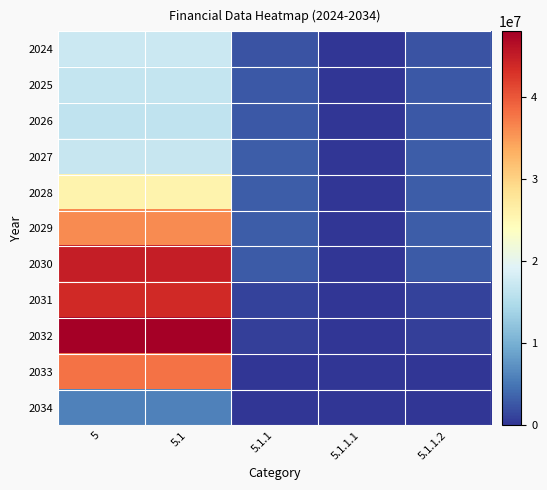

What is the difference between the highest and lowest values at 5.1?

42012100.0